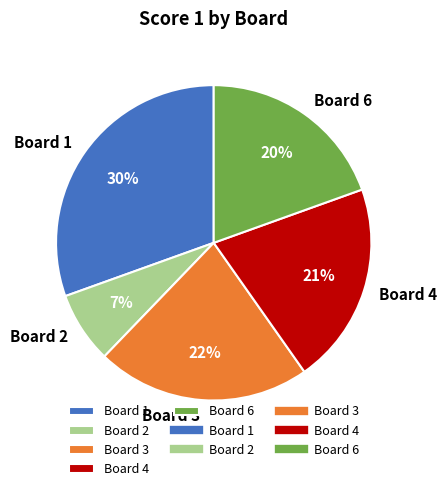

Is Board 4 the majority of the pie?

No